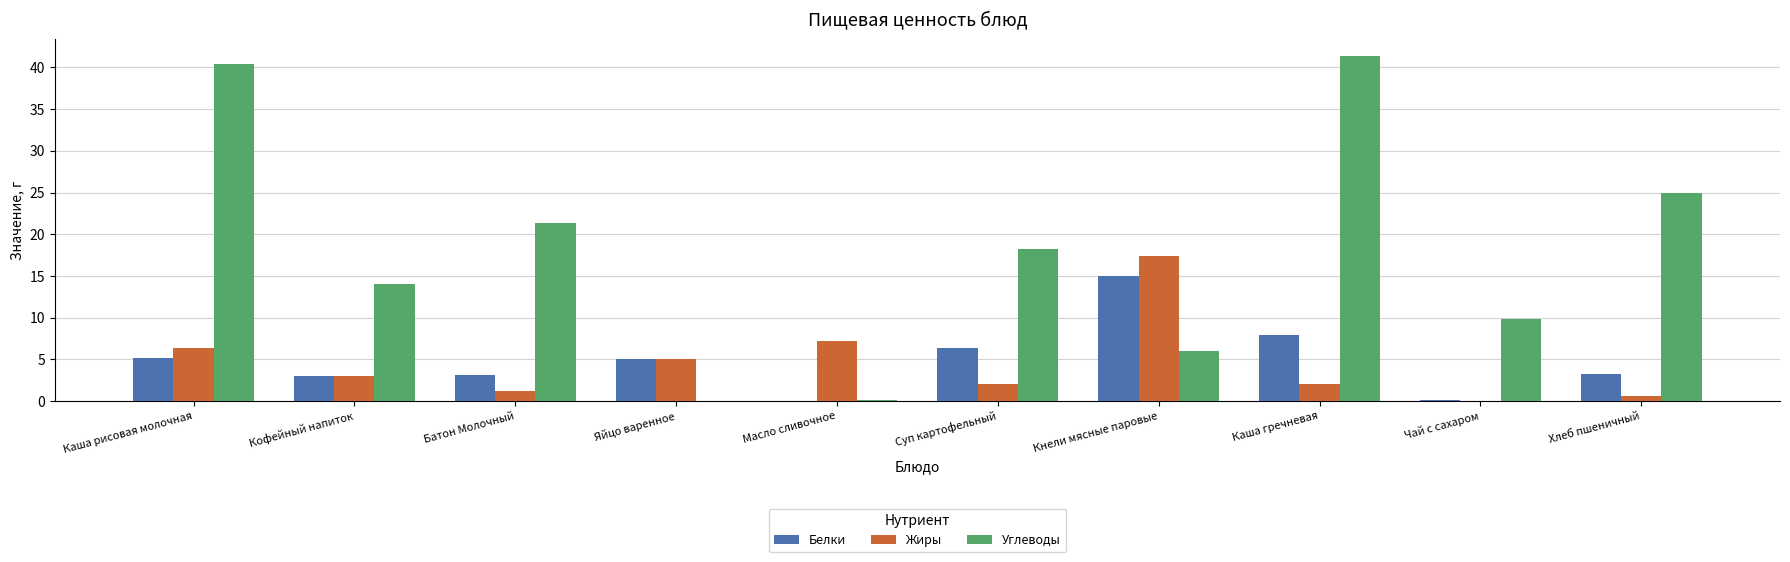

Where is Углеводы nearest to the value 20?

Батон Молочный